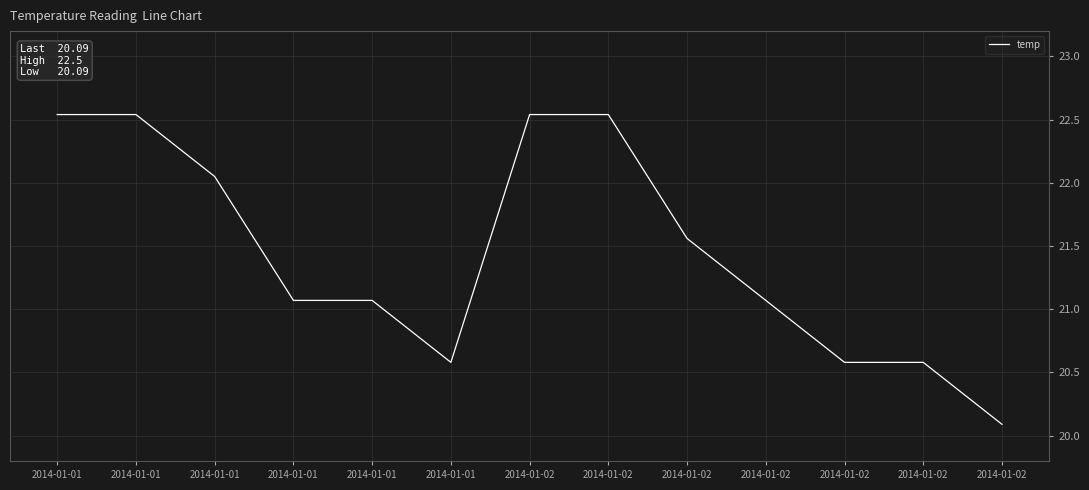

What is the ratio of the value at 2014-01-01 to the value at 2014-01-02?

1.0